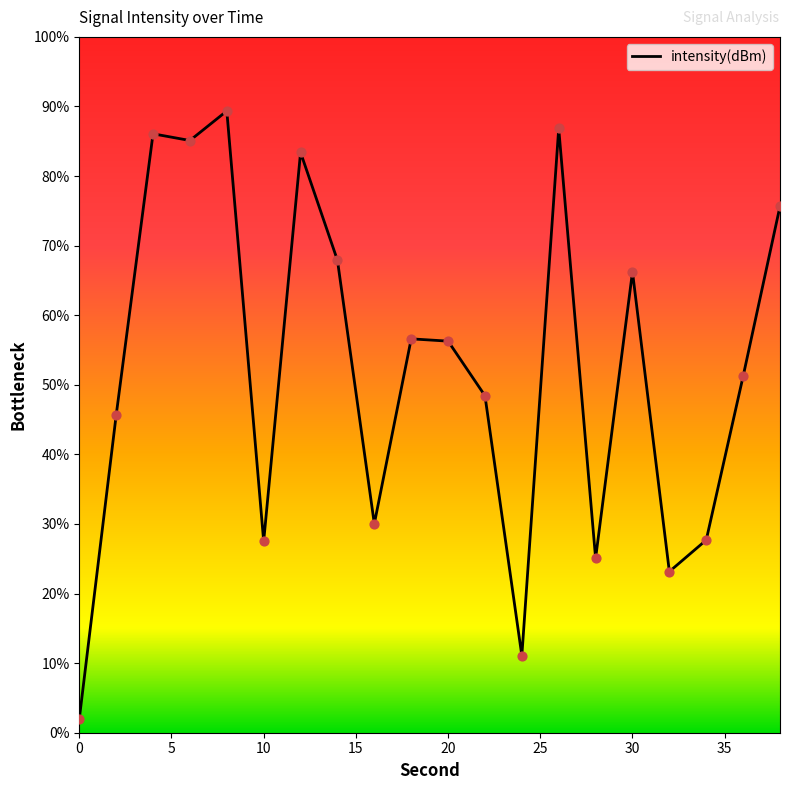

What is the greatest value displayed?

89.4